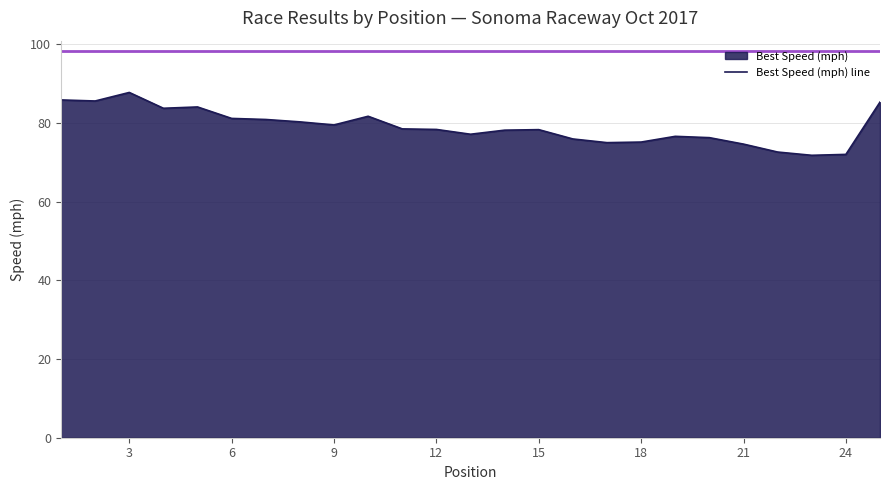

Reading right to left, list all the values displayed in this chart.

85.3	72.0	71.7	72.6	74.6	76.2	76.6	75.1	75.0	75.9	78.3	78.1	77.1	78.3	78.4	81.7	79.5	80.2	80.8	81.1	84.0	83.7	87.7	85.5	85.8